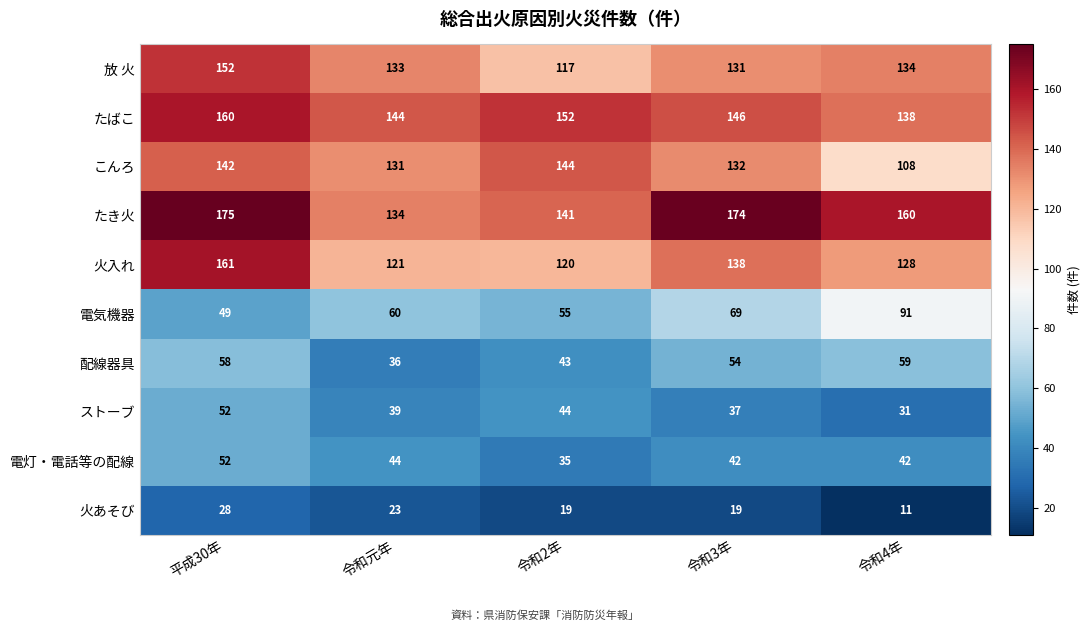

What is the difference between the こんろ values at 令和2年 and 令和3年?

12